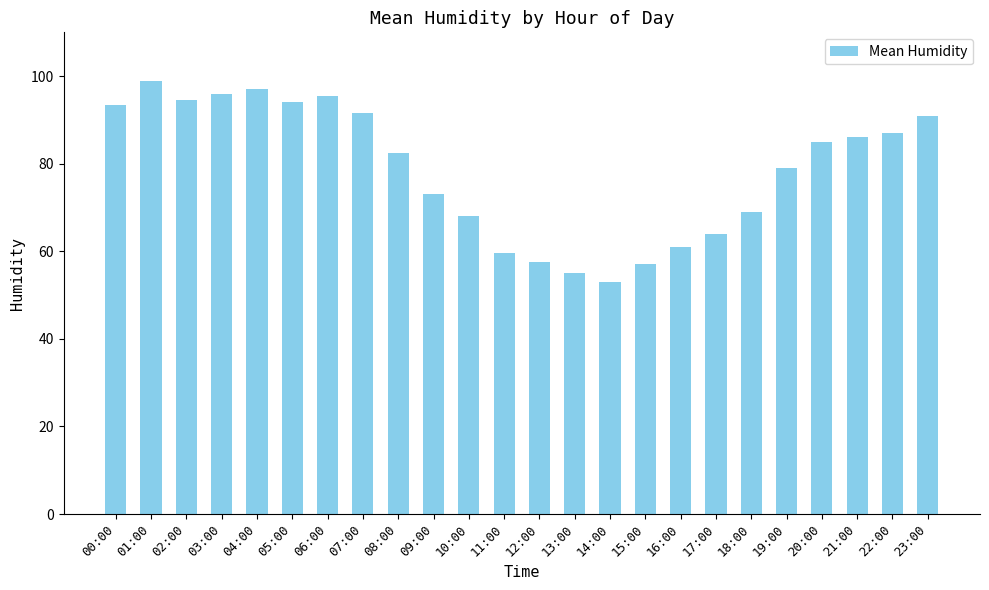

What is the label of the 4th bar from the right?

20:00